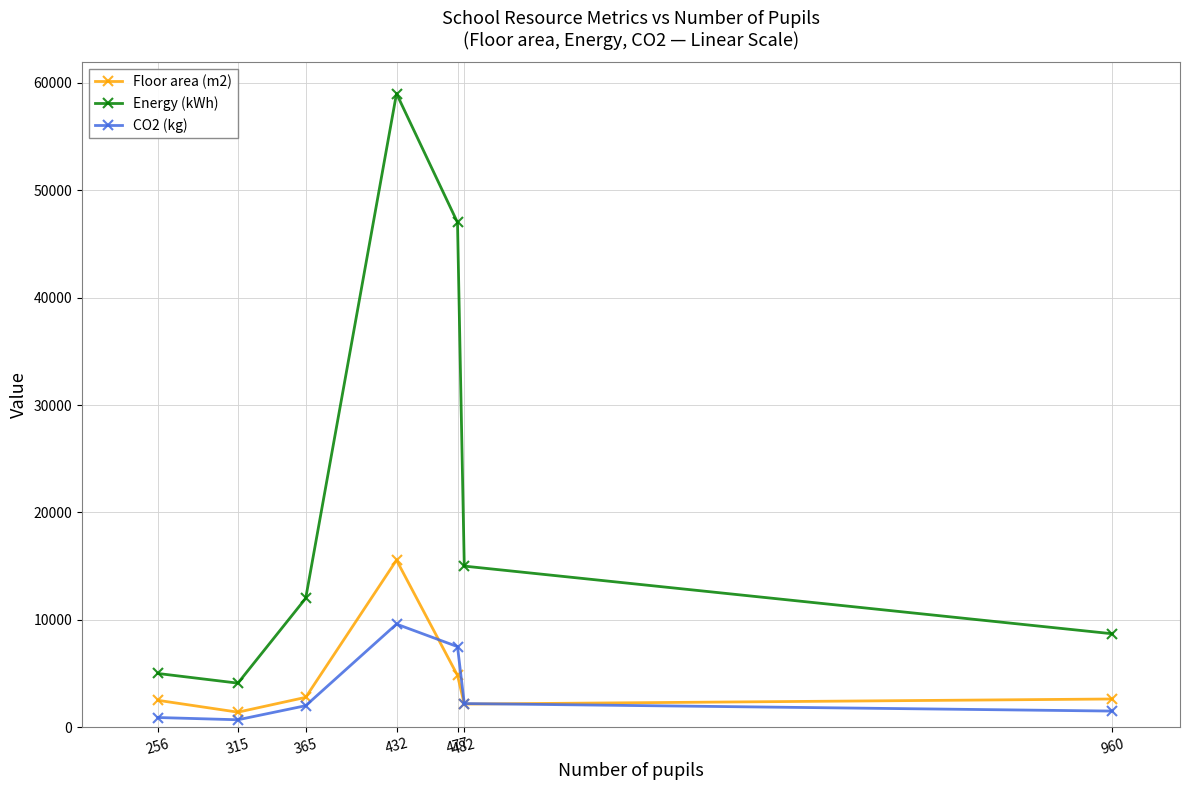

How many distinct data groups are displayed?

3